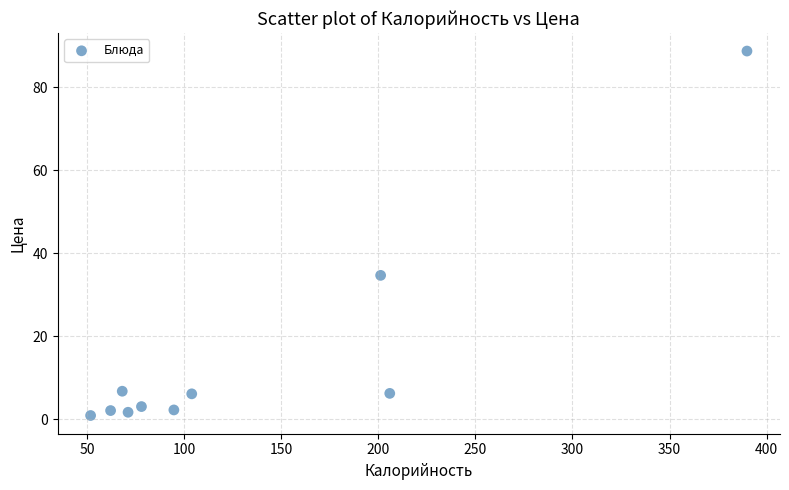

What Y value in the scatter plot is closest to 44?

34.7